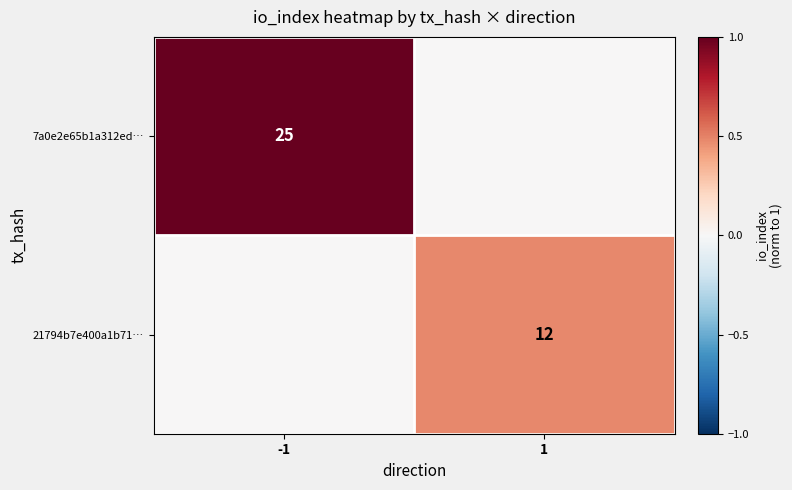

Is the value of 21794b7e400a1b71… at 1 greater than the value of 7a0e2e65b1a312ed… at -1?

No